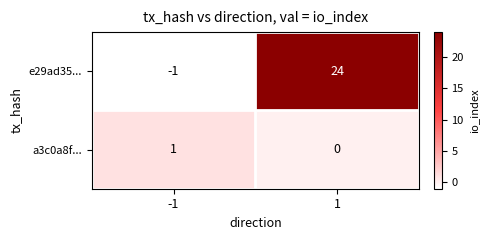

Which series has the widest spread of values?

e29ad35...